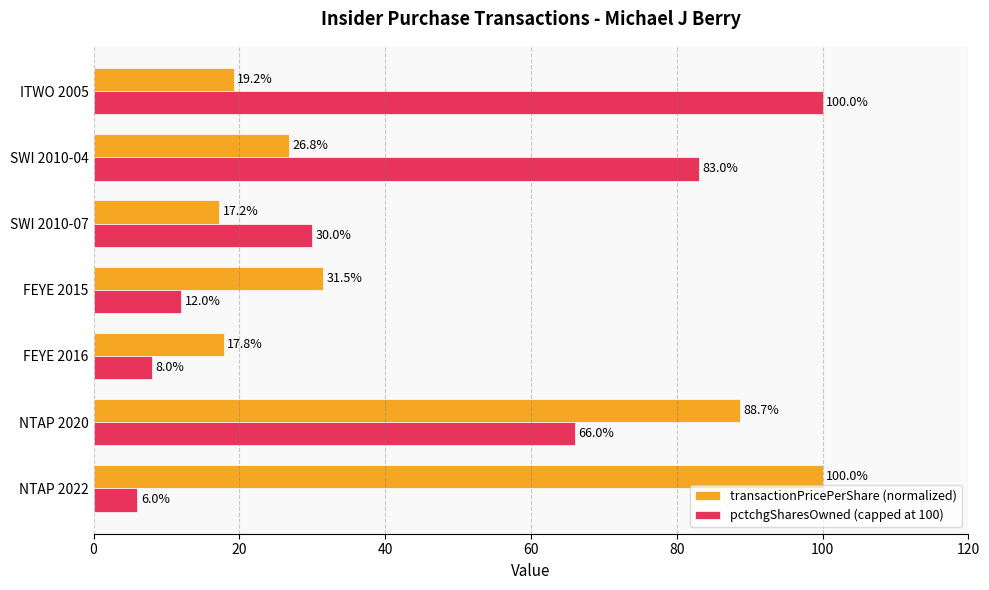

What is the approximate value of pctchgSharesOwned (capped at 100) at FEYE 2015?

12.0